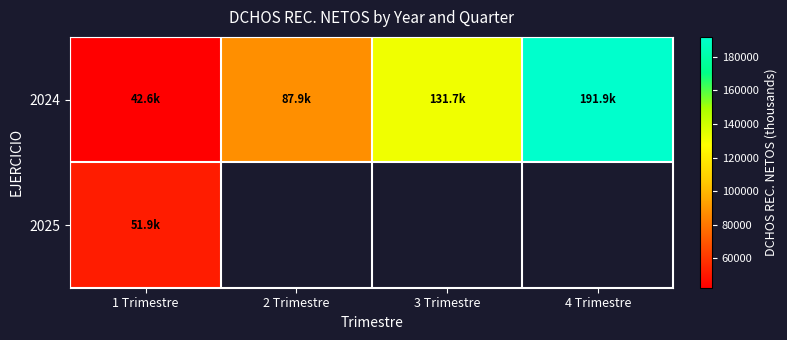

Where is 2025 nearest to the value 51865?

1 Trimestre